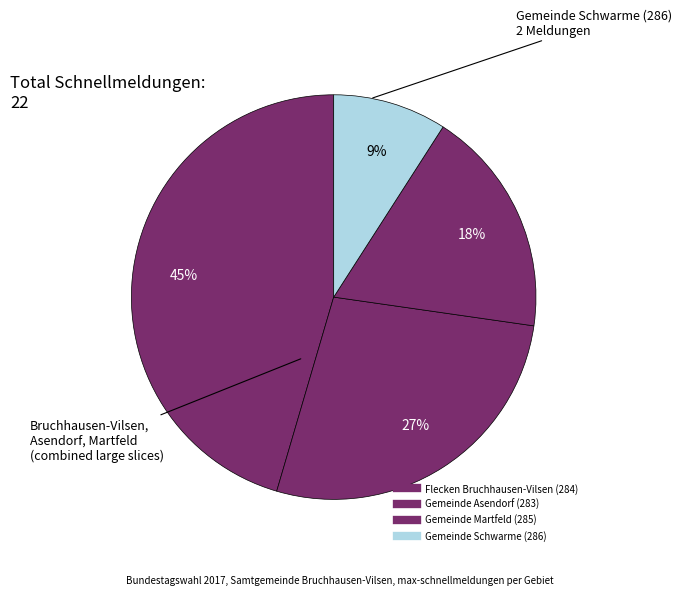

Count the number of slices in the pie.

4